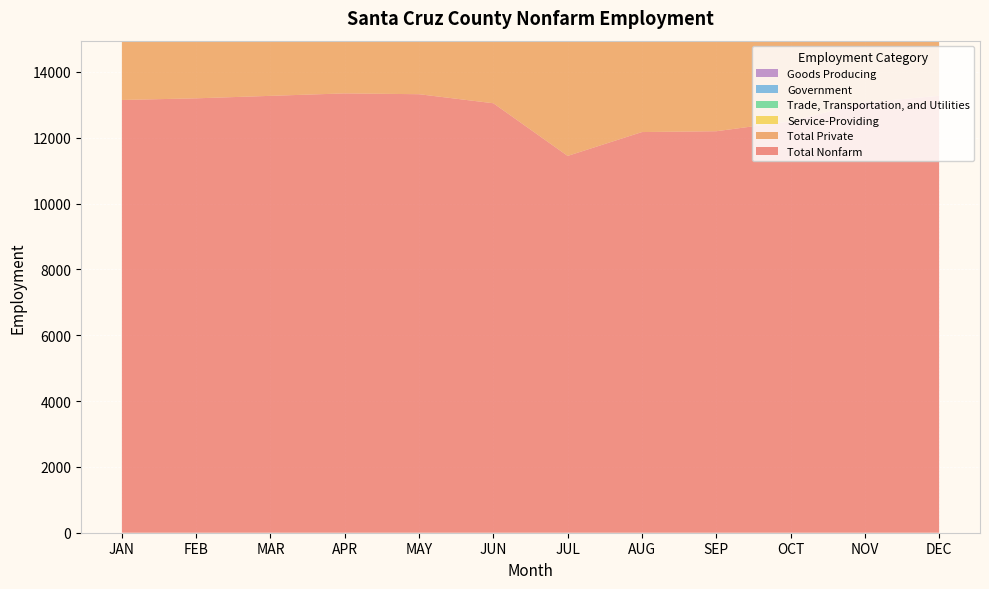

Reading left to right, list all the values displayed in this chart.

Total Nonfarm: 13150	13200	13275	13350	13325	13050	11450	12175	12200	12500	13075	13275
Total Private: 9450	9450	9525	9600	9575	9300	8550	8475	8500	8850	9400	9600
Service-Providing: 12375	12425	12475	12575	12575	12350	10750	11475	11500	11800	12350	12525
Trade, Transportation, and Utilities: 5775	5750	5750	5800	5850	5700	5050	4925	4925	5150	5625	5775
Government: 3700	3750	3750	3750	3750	3750	2900	3700	3700	3650	3675	3675
Goods Producing: 775	775	800	775	750	700	700	700	700	700	725	750